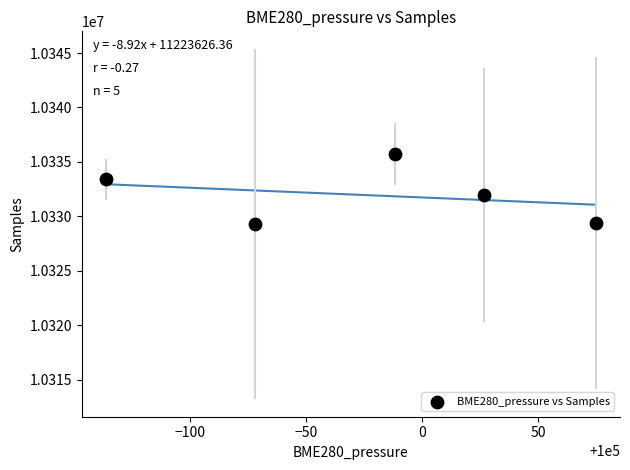

What is the average X value?

99976.4